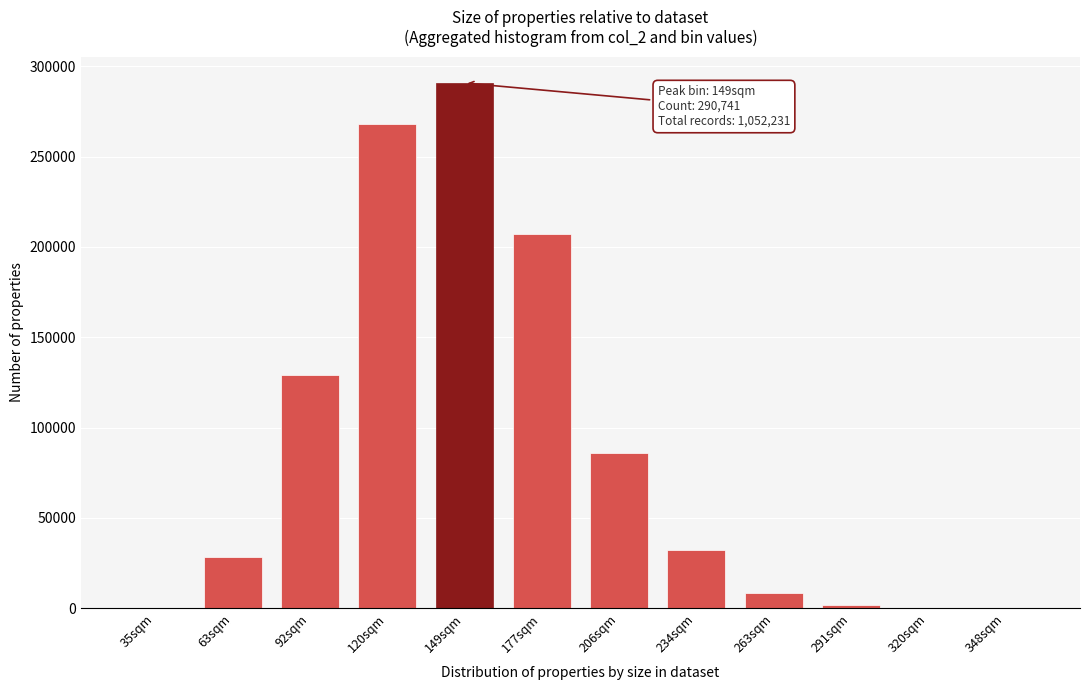

What is the maximum value shown in the chart?

290741